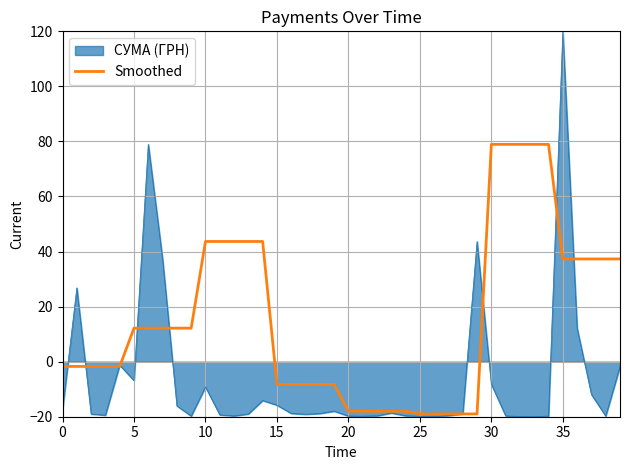

Rank the series by their maximum value, from highest to lowest.

СУМА (ГРН), Smoothed